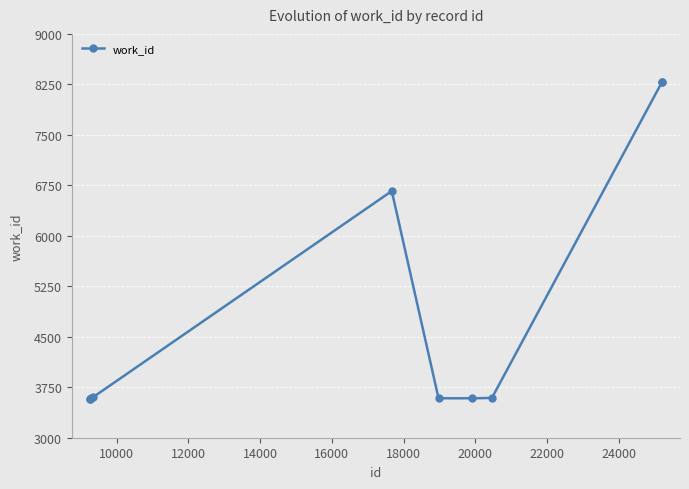

What is the sum of all values?

48328